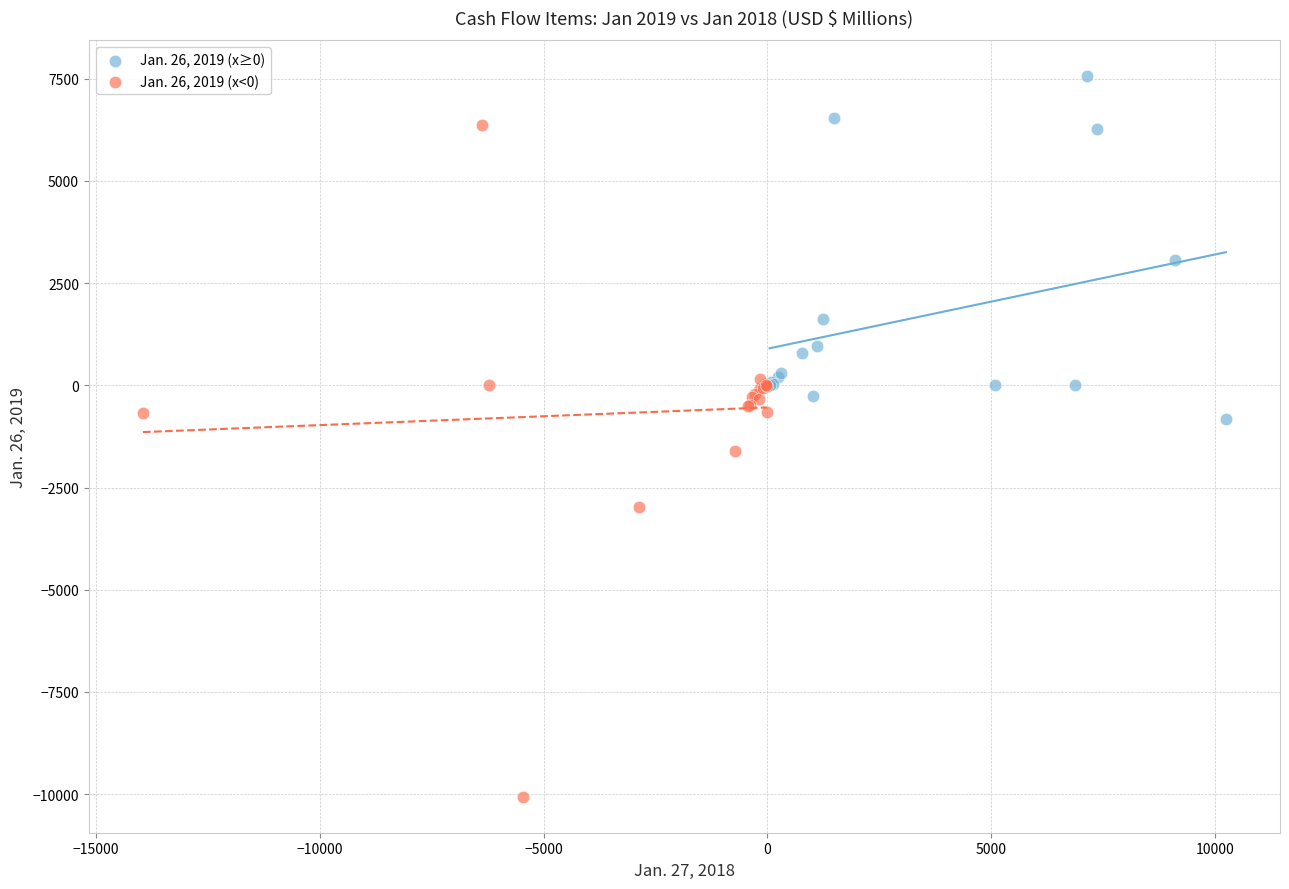

What are all the series names shown in the legend?

Jan. 26, 2019 (x≥0), Jan. 26, 2019 (x<0)